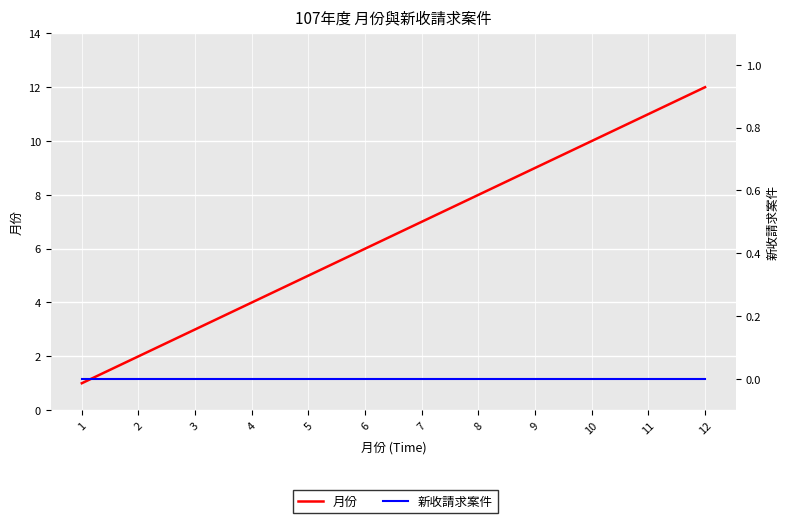

At how many categories does at least one series exceed 7?

5